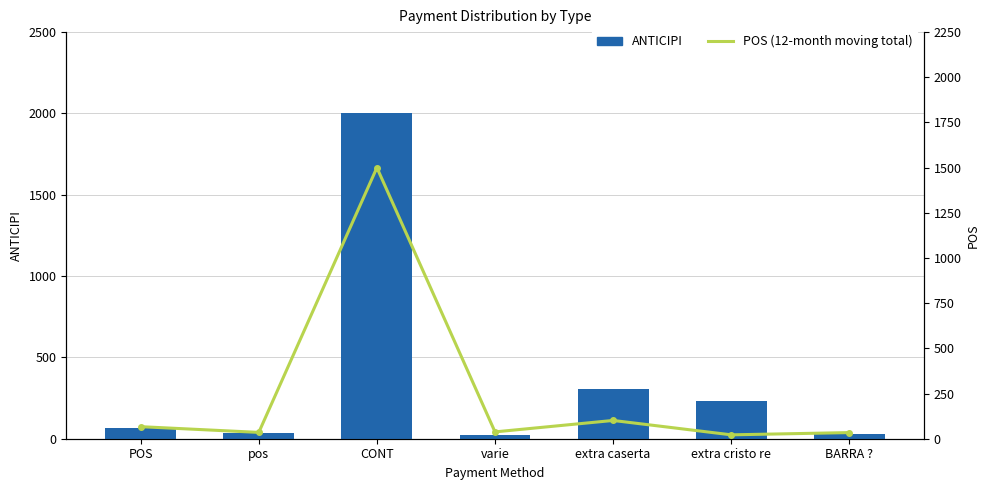

What is the difference between the maximum and minimum values in the ANTICIPI series?

1978.0